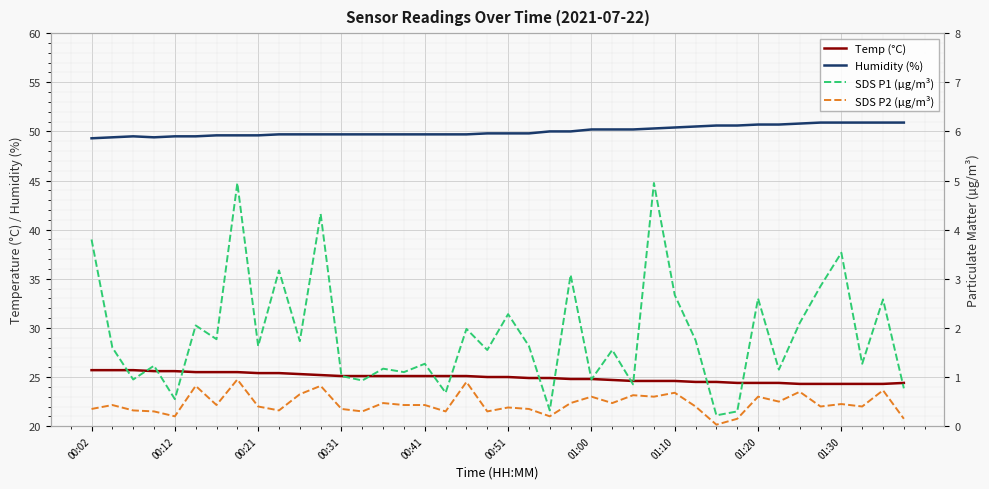

Reading left to right, transcribe all the data shown in this chart.

Temp (°C): 25.7	25.7	25.7	25.6	25.6	25.5	25.5	25.5	25.4	25.4	25.3	25.2	25.1	25.1	25.1	25.1	25.1	25.1	25.1	25.0	25.0	24.9	24.9	24.8	24.8	24.7	24.6	24.6	24.6	24.5	24.5	24.4	24.4	24.4	24.3	24.3	24.3	24.3	24.3	24.4
Humidity (%): 49.3	49.4	49.5	49.4	49.5	49.5	49.6	49.6	49.6	49.7	49.7	49.7	49.7	49.7	49.7	49.7	49.7	49.7	49.7	49.8	49.8	49.8	50.0	50.0	50.2	50.2	50.2	50.3	50.4	50.5	50.6	50.6	50.7	50.7	50.8	50.9	50.9	50.9	50.9	50.9
SDS P1 (µg/m³): 3.8	1.6	0.9	1.2	0.6	2.0	1.8	5.0	1.6	3.2	1.7	4.3	1.0	0.9	1.2	1.1	1.3	0.7	2.0	1.6	2.3	1.6	0.3	3.1	0.9	1.6	0.8	5.0	2.7	1.8	0.2	0.3	2.6	1.1	2.1	2.9	3.5	1.3	2.6	0.8
SDS P2 (µg/m³): 0.3	0.4	0.3	0.3	0.2	0.8	0.4	0.9	0.4	0.3	0.7	0.8	0.3	0.3	0.5	0.4	0.4	0.3	0.9	0.3	0.4	0.3	0.2	0.5	0.6	0.5	0.6	0.6	0.7	0.4	0.0	0.1	0.6	0.5	0.7	0.4	0.5	0.4	0.7	0.1